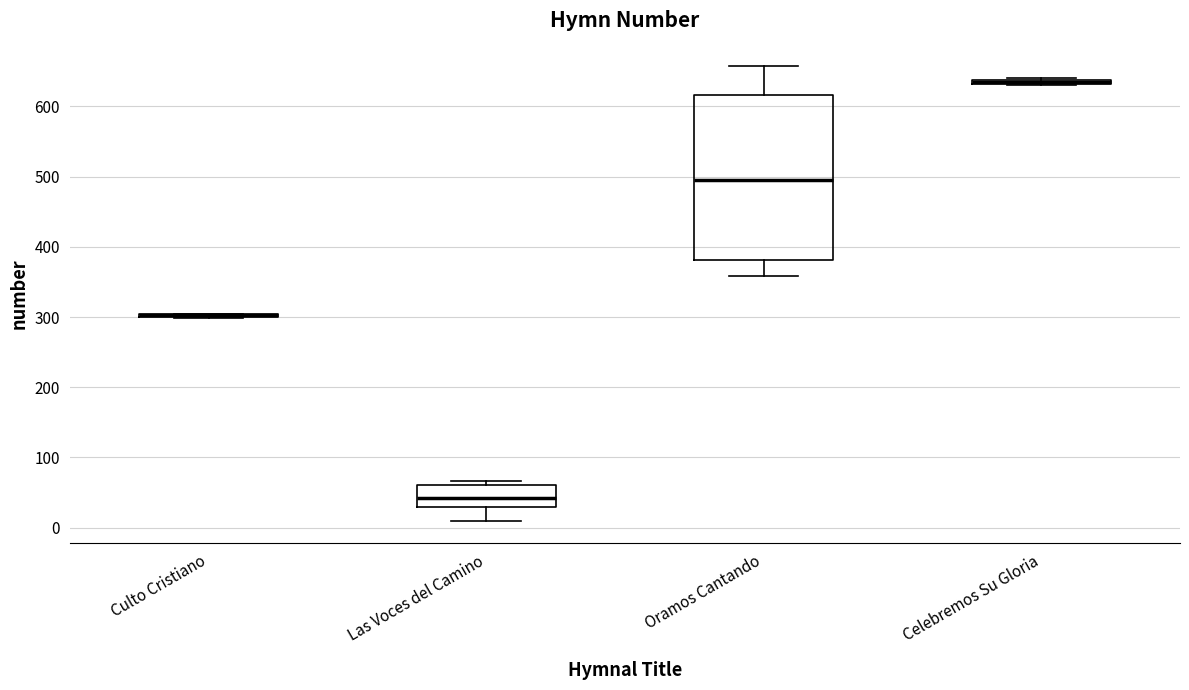

Which box is the tallest, from its lower edge to its upper edge?

Oramos Cantando